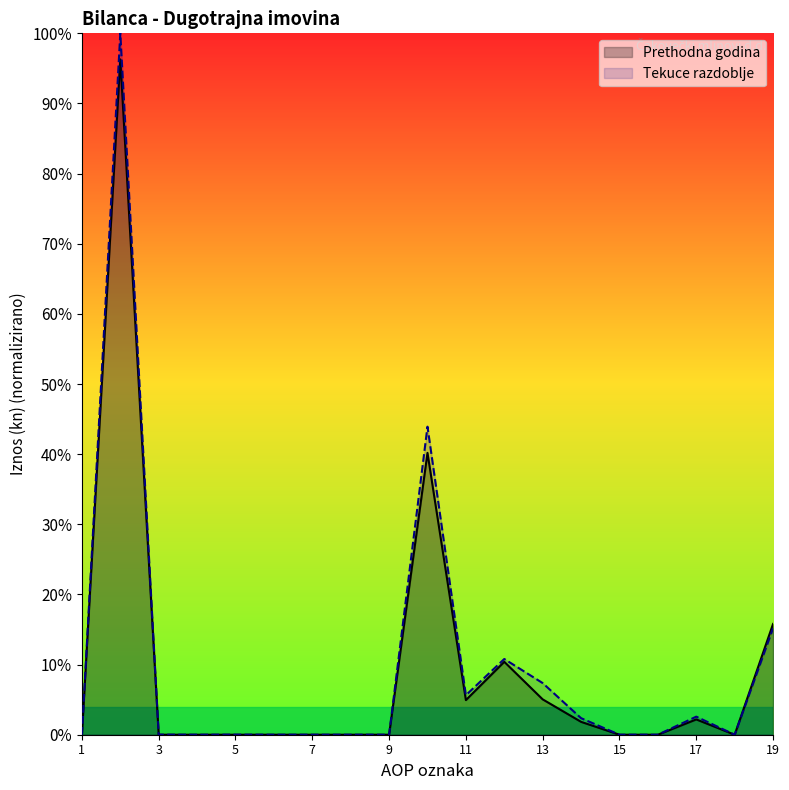

Which series has the largest range (max minus min)?

Tekuce razdoblje